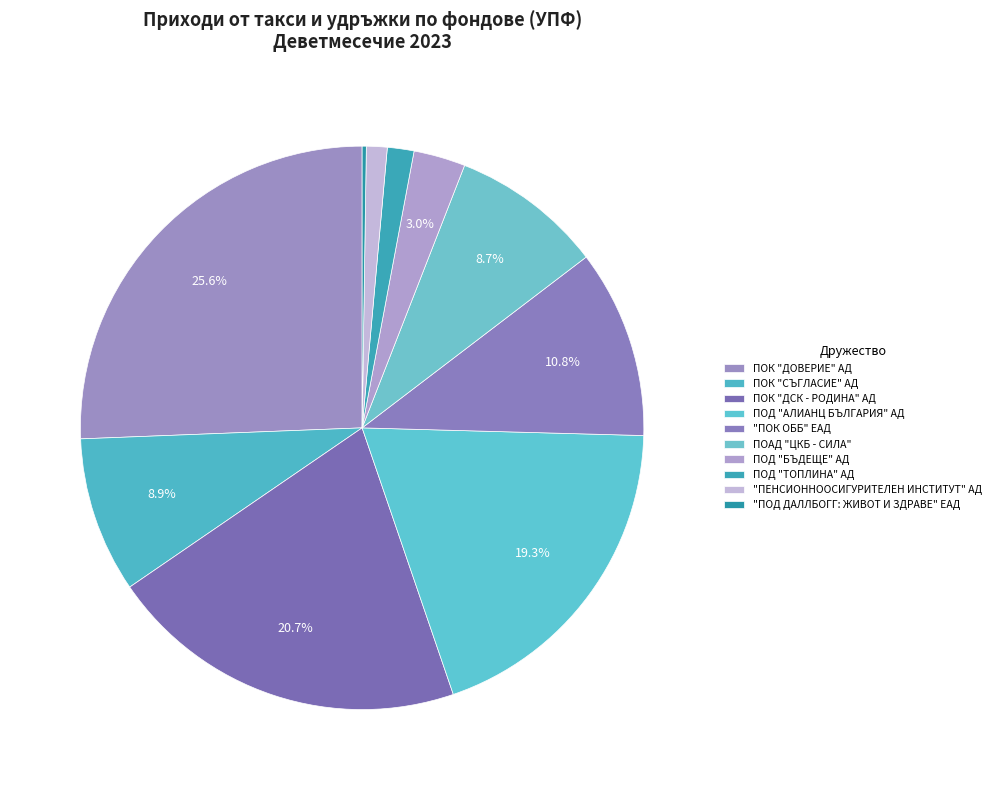

True or false: ПОАД "ЦКБ - СИЛА" accounts for 19% of the total.

False